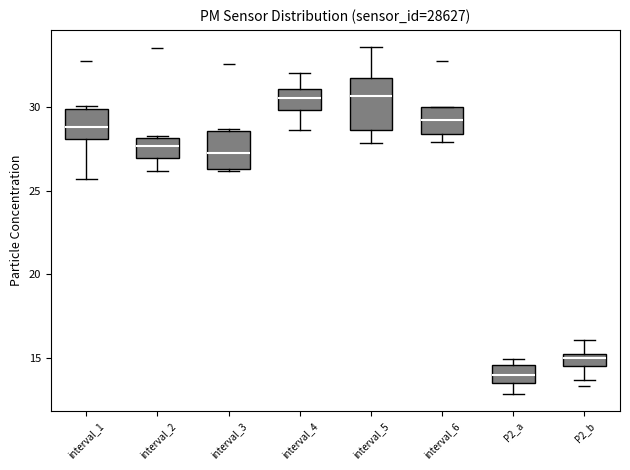

Comparing the boxes themselves (not the whiskers), which one is the tallest?

interval_5